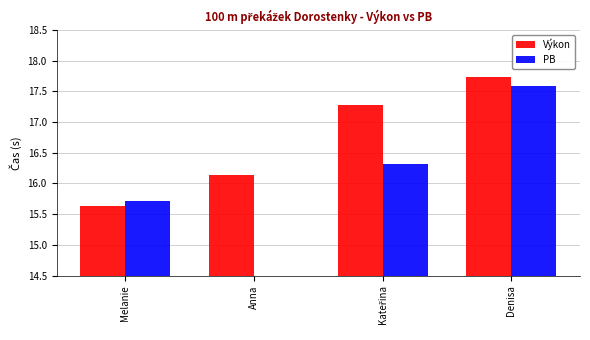

What value does the Výkon series have at Melanie?

15.6